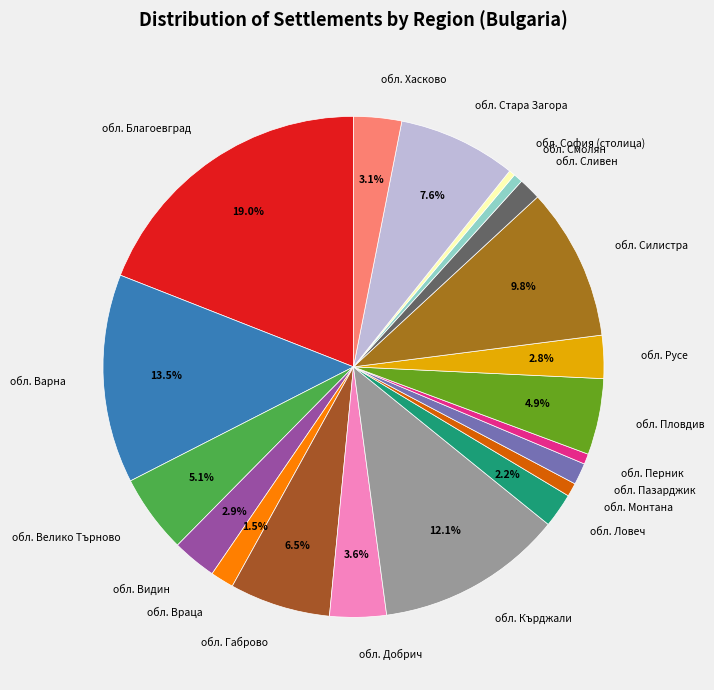

Between обл. Велико Търново and обл. Русе, which is larger?

обл. Велико Търново